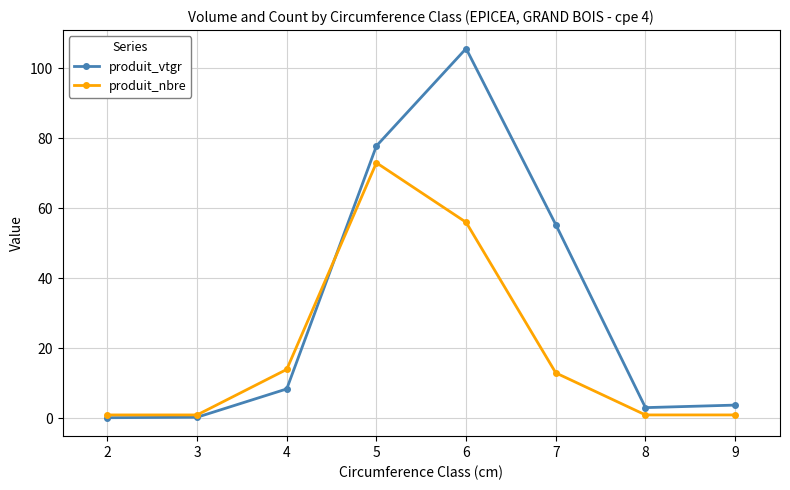

At how many categories does at least one series exceed 30?

3